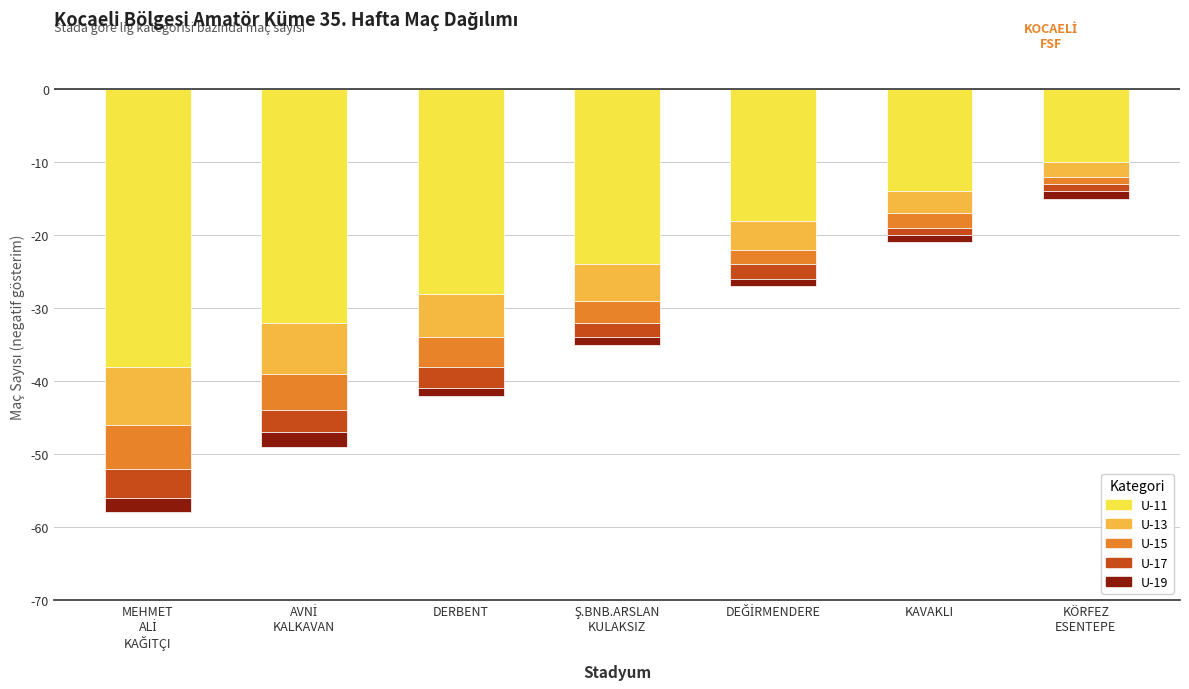

What is the greatest value displayed?

-1